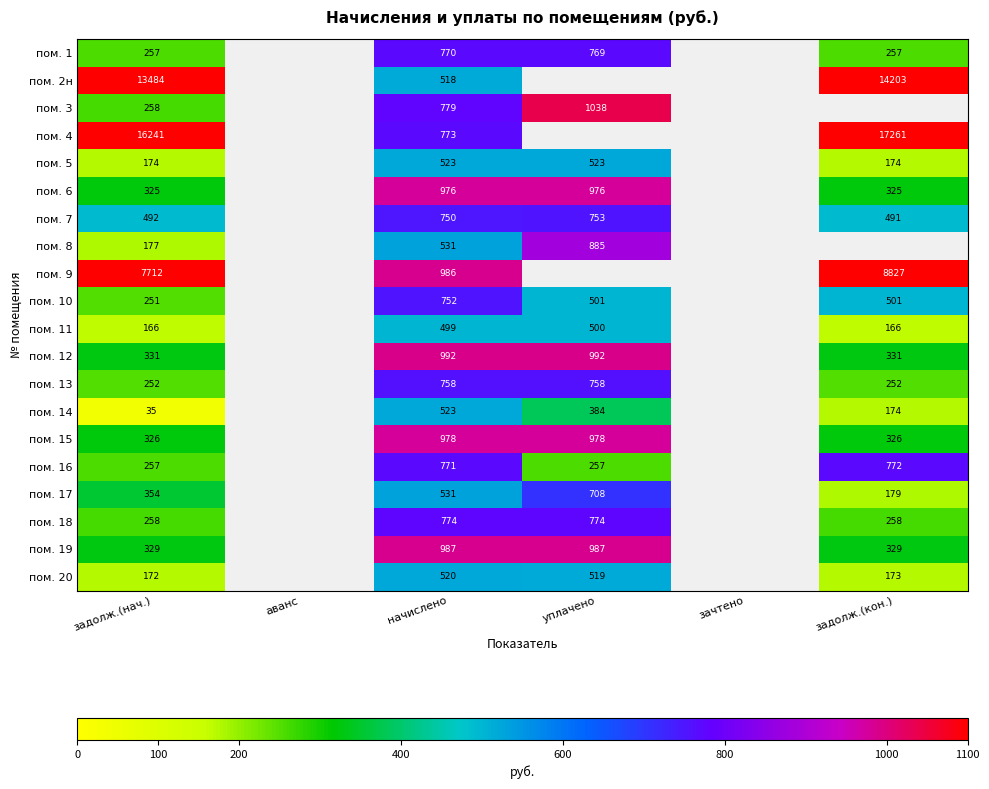

Is the value of пом. 10 at задолж.(нач.) greater than the value of пом. 11 at задолж.(нач.)?

Yes